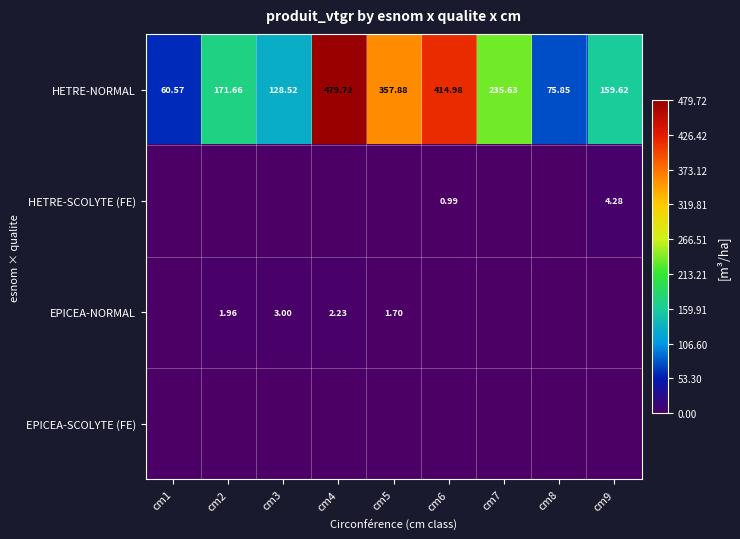

At which label does EPICEA-SCOLYTE (FE) reach its minimum?

cm1